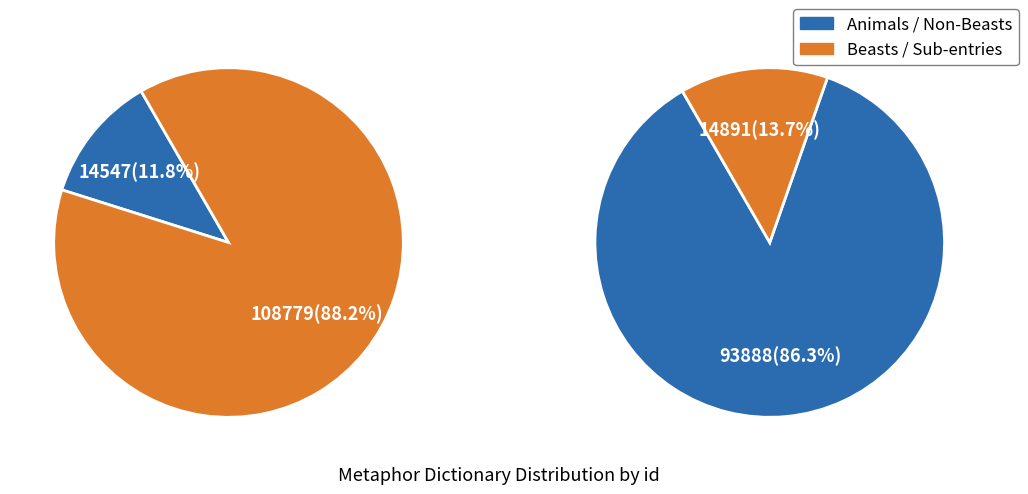

The Beasts (Wicked) slice represents 30% of the pie. True or false?

False